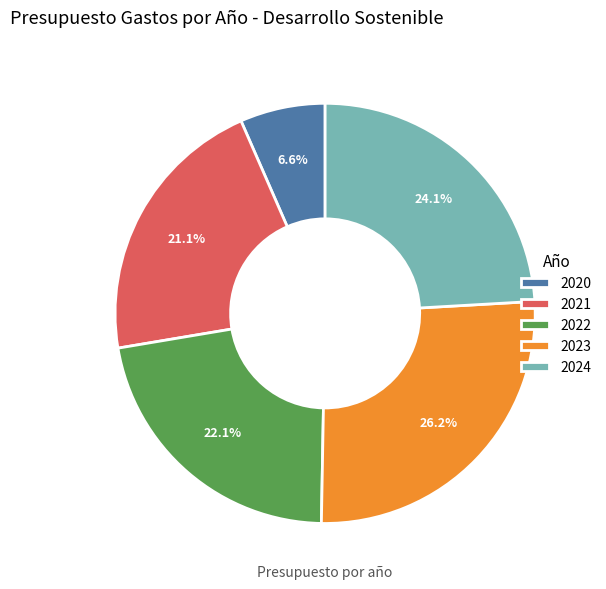

What percentage is the 2021 slice, to the nearest percent?

21%